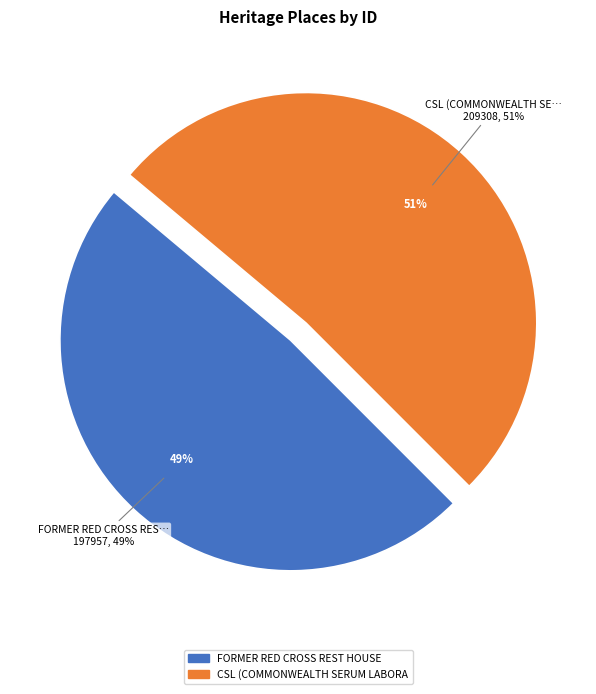

Which slice is the largest?

CSL (COMMONWEALTH SERUM LABORATORIES)